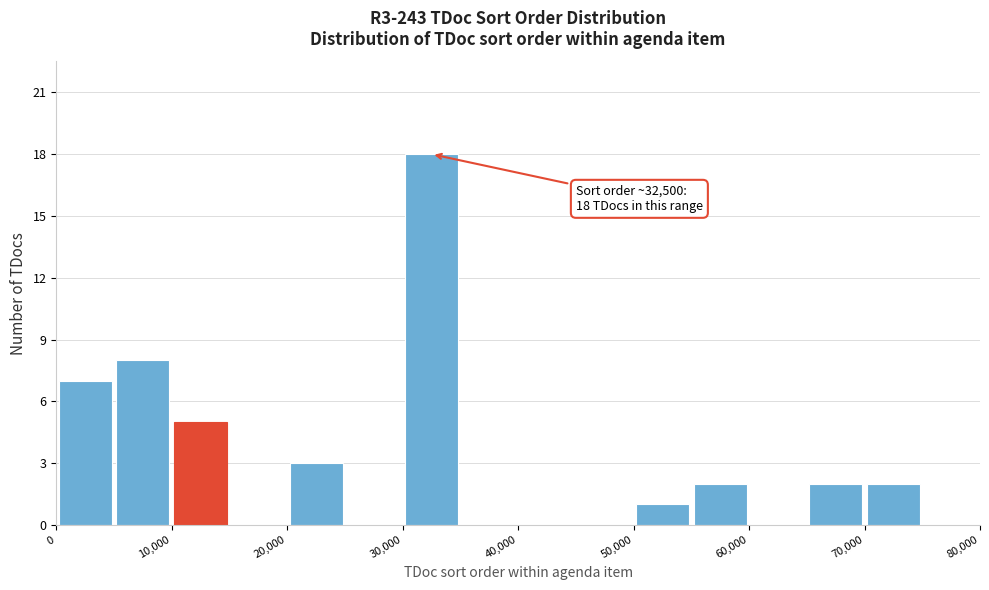

Over which range of the x-axis is the bar tallest?

30000 to 35000